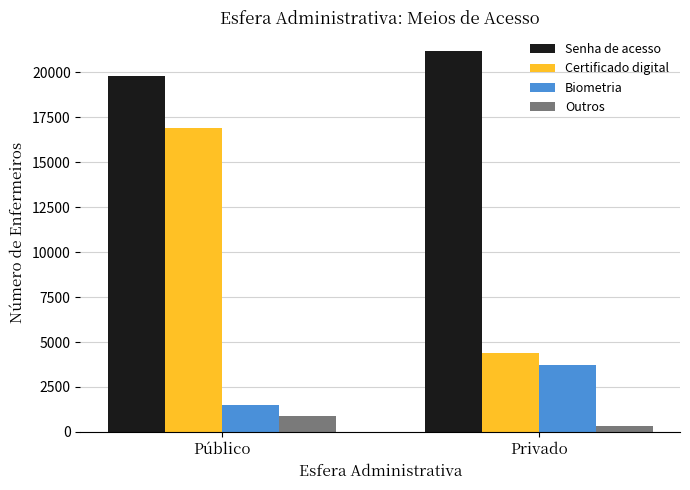

The Certificado digital series shows 16920.7 at Público. True or false?

True